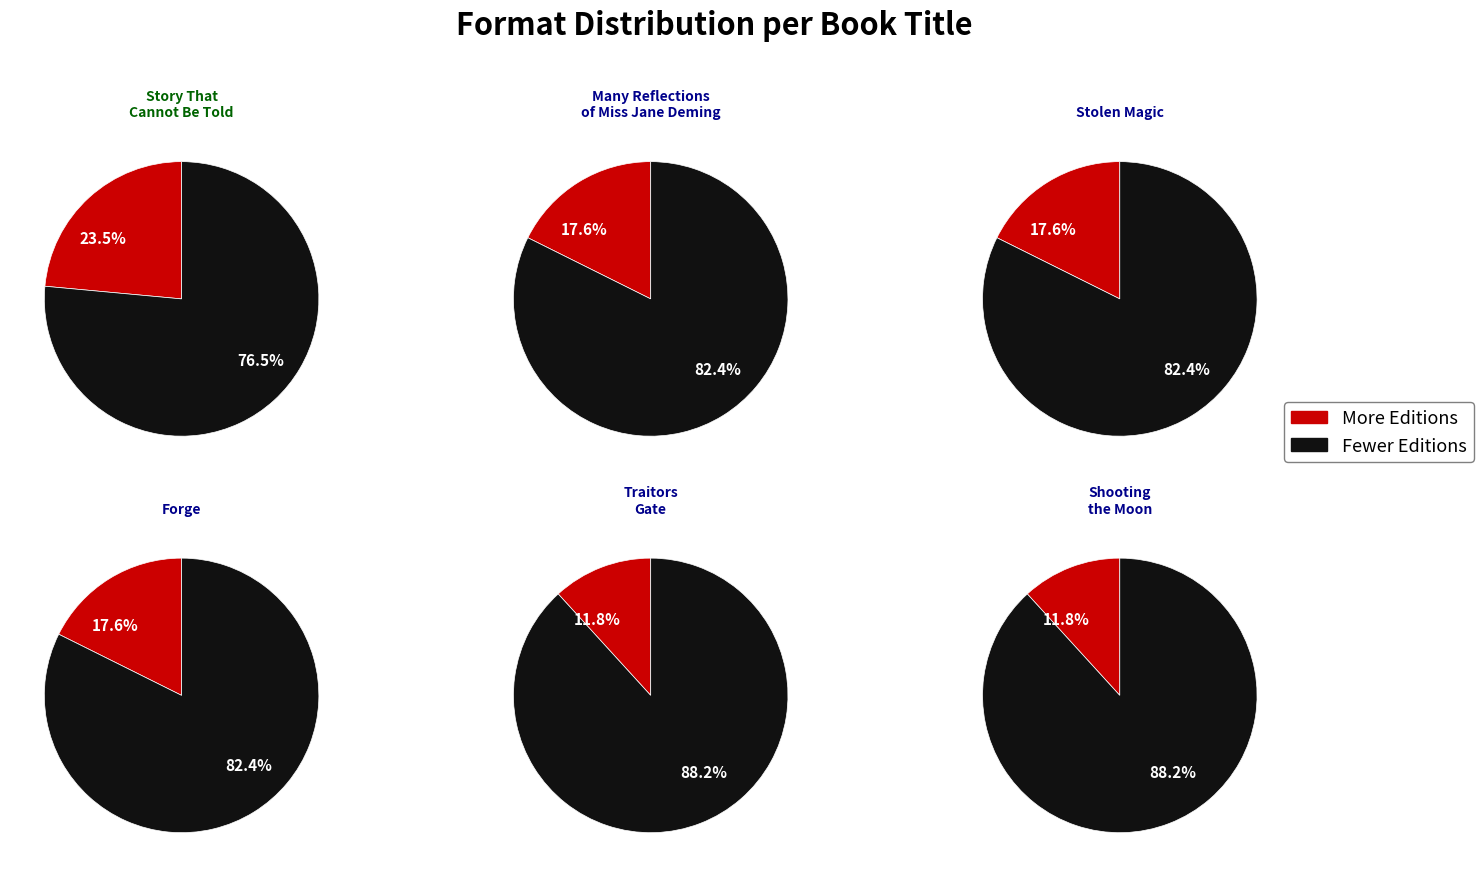

True or false: Forge accounts for 28% of the total.

False